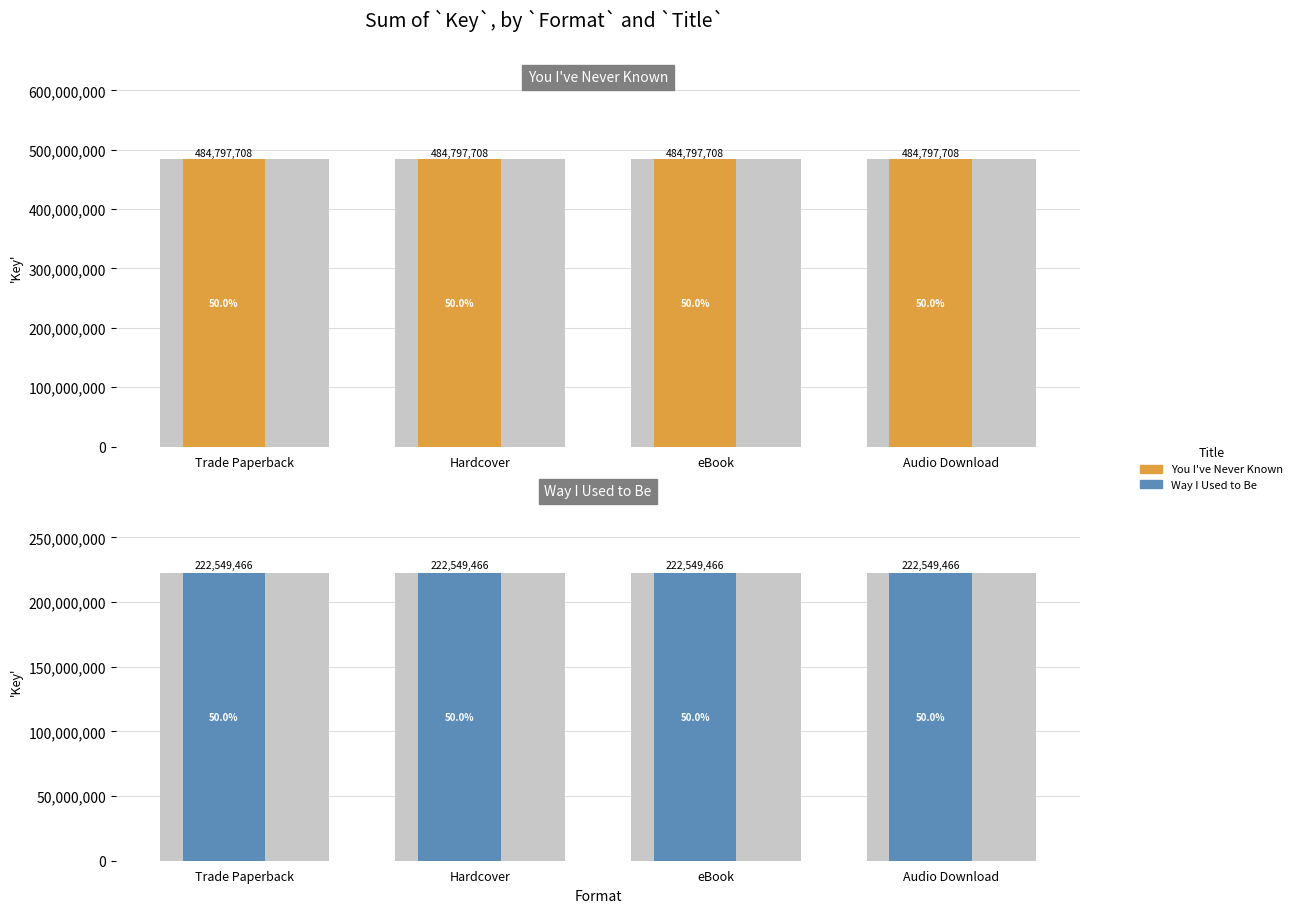

What is the sum of all Way I Used to Be values?

890197864